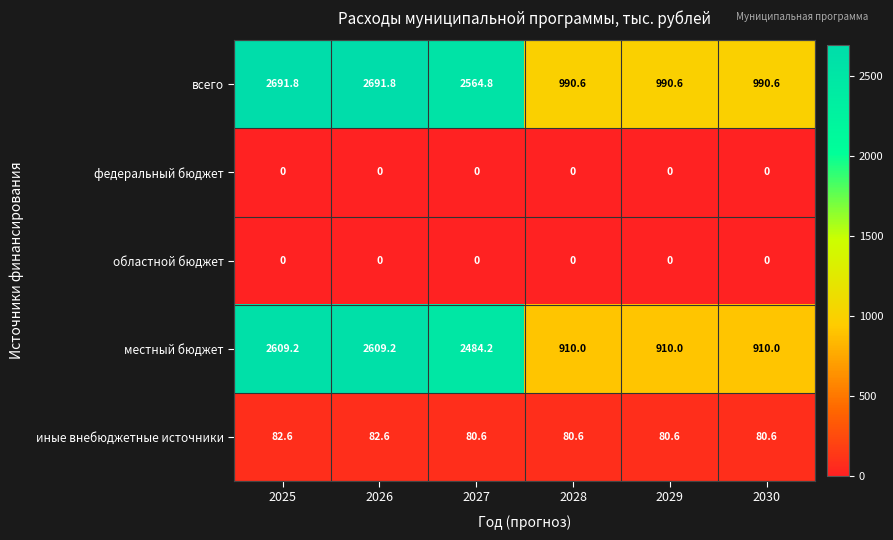

Reading right to left, what are all the values shown in this chart?

всего: 2030=990.6	2029=990.6	2028=990.6	2027=2564.8	2026=2691.8	2025=2691.8
федеральный бюджет: 2030=0.0	2029=0.0	2028=0.0	2027=0.0	2026=0.0	2025=0.0
областной бюджет: 2030=0.0	2029=0.0	2028=0.0	2027=0.0	2026=0.0	2025=0.0
местный бюджет: 2030=910.0	2029=910.0	2028=910.0	2027=2484.2	2026=2609.2	2025=2609.2
иные внебюджетные источники: 2030=80.6	2029=80.6	2028=80.6	2027=80.6	2026=82.6	2025=82.6